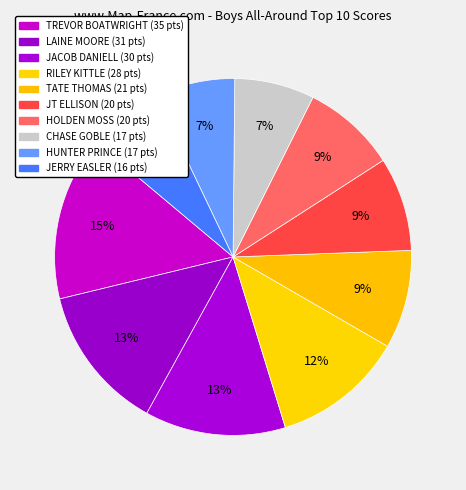

Count the number of slices in the pie.

10